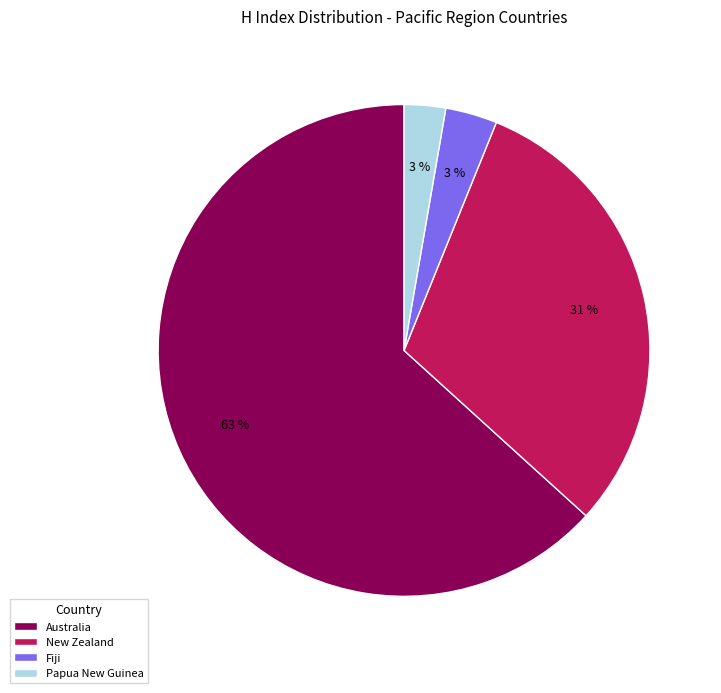

Which has a higher value, Papua New Guinea or Australia?

Australia